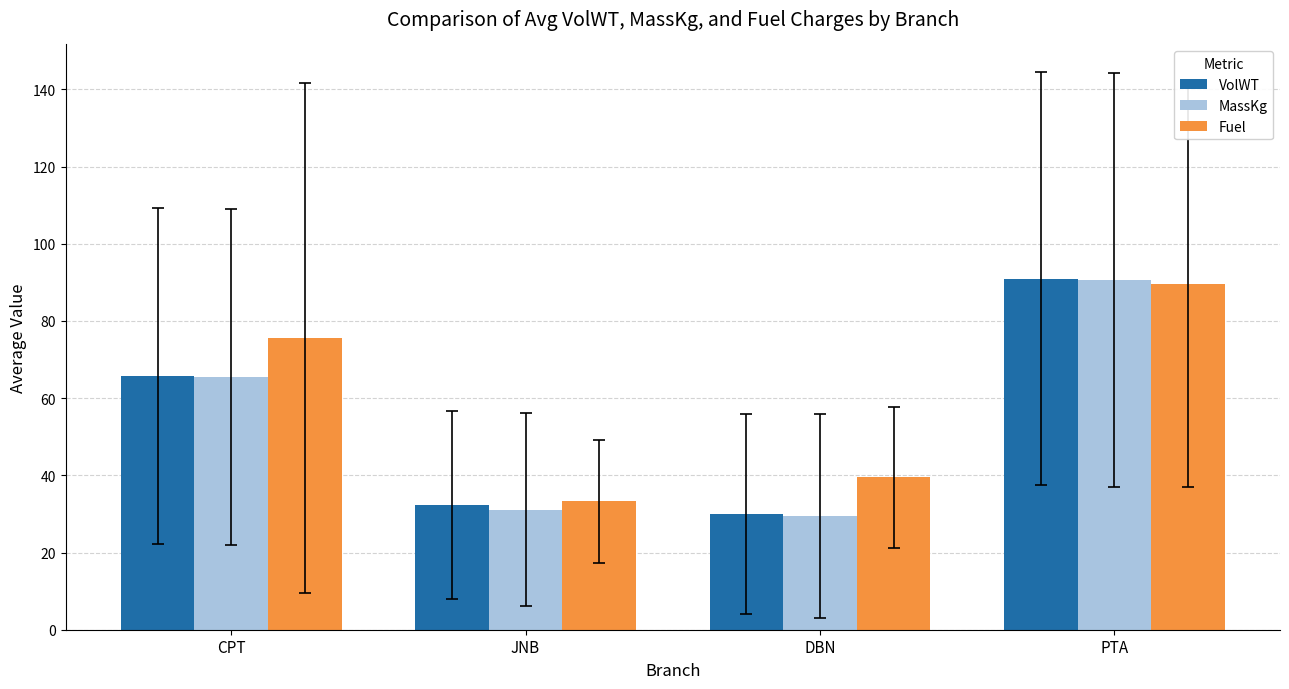

List the labels in order of MassKg value, smallest first.

DBN, JNB, CPT, PTA